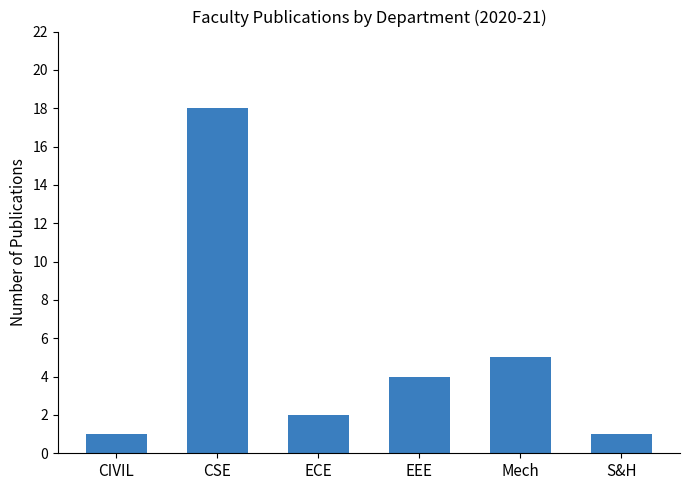

What is the change in value from CSE to Mech?

-13